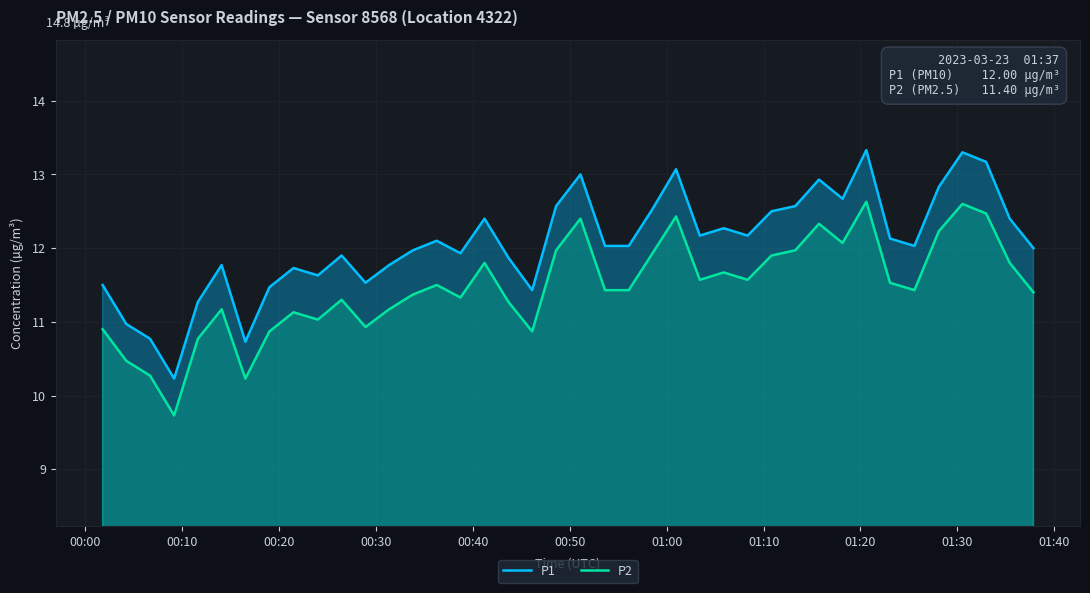

True or false: P1 and P2 intersect in this chart.

False